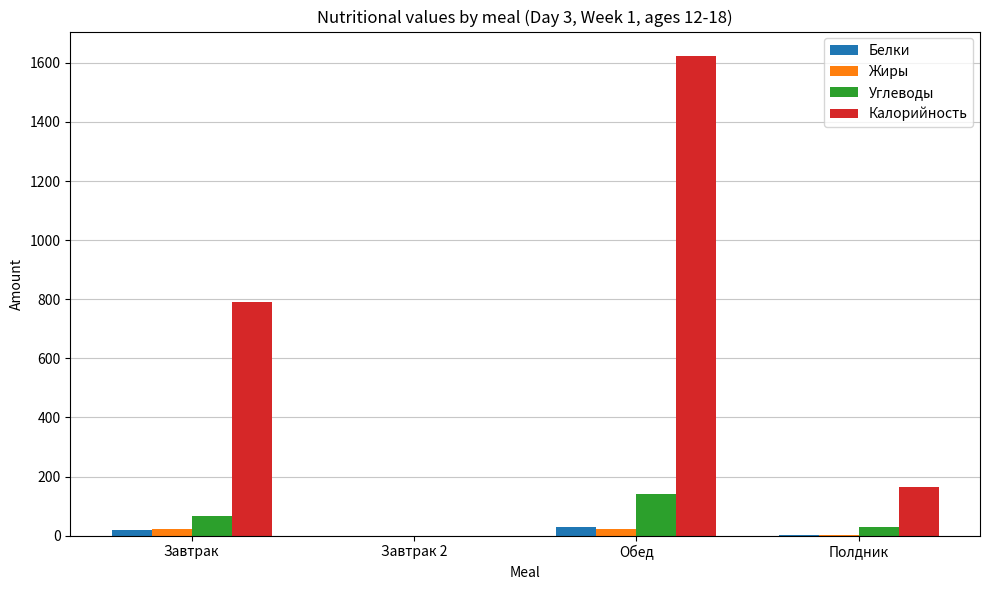

What is the approximate value of Белки at Полдник?

2.0